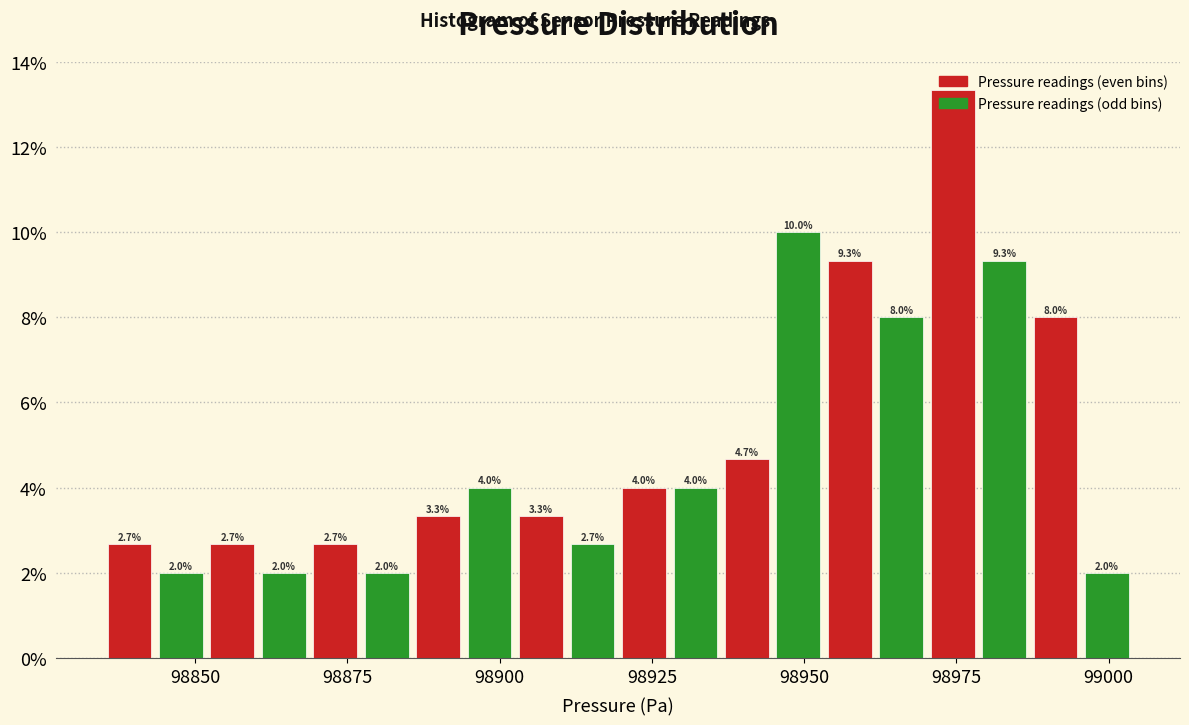

Around what value on the x-axis is the tallest bar? Give the approximate position of its centre, as read against the axis.

98975